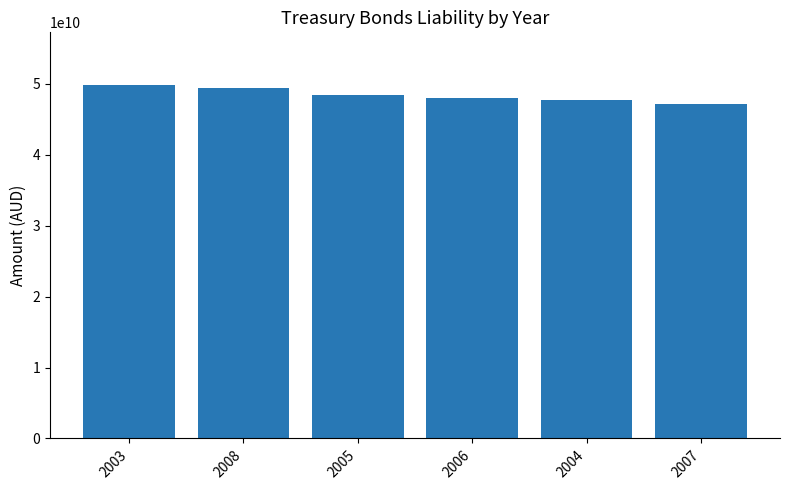

At which label does the data first exceed 48382676348?

2003